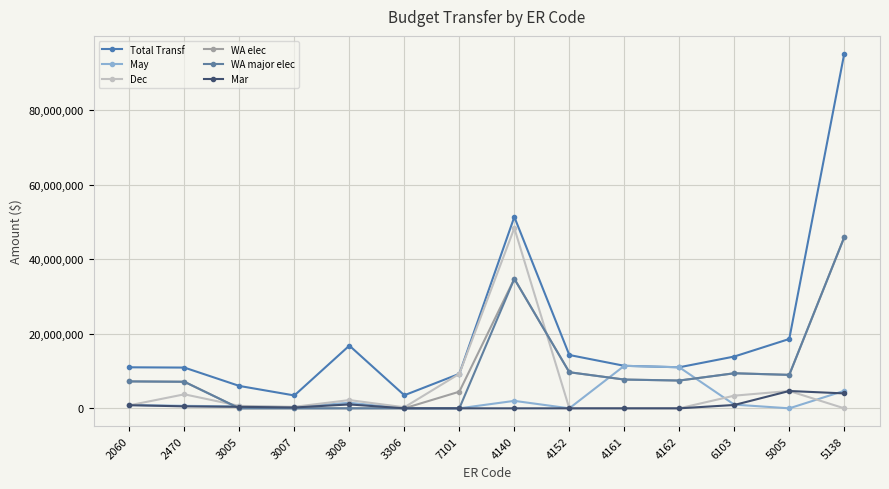

At which label does Mar reach its minimum?

3306